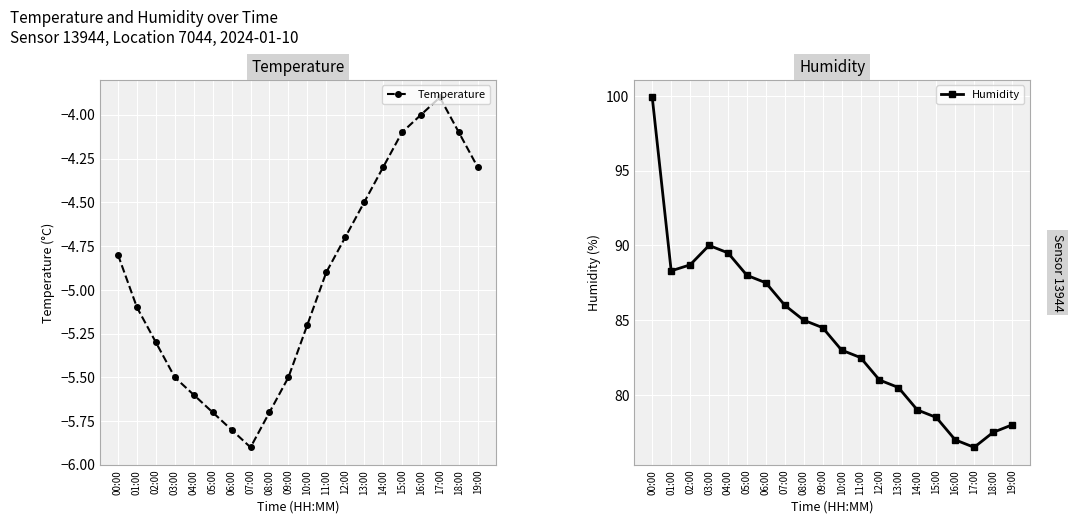

What is the greatest value displayed?

99.9